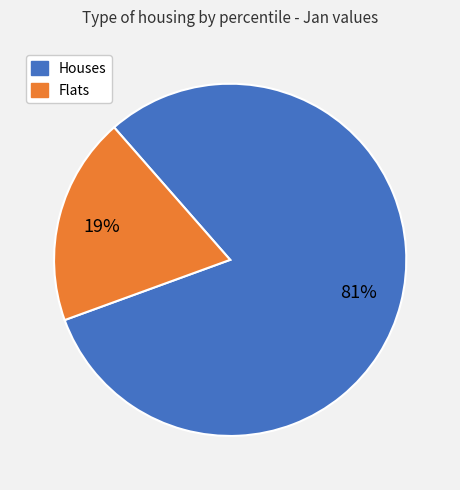

How many slices are in this pie chart?

2